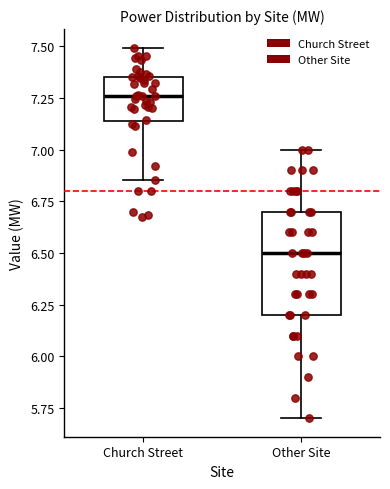

Reading left to right, transcribe this box plot: for each box, give where its median line is, the range the box spans, and where its two whiskers end, as read against the y-axis. The values are not printed on the chart, so give them approximately, as read against the axis.

Church Street: median 7.25, box 7.15 to 7.35, whiskers 6.85 to 7.50
Other Site: median 6.50, box 6.20 to 6.70, whiskers 5.70 to 7.00